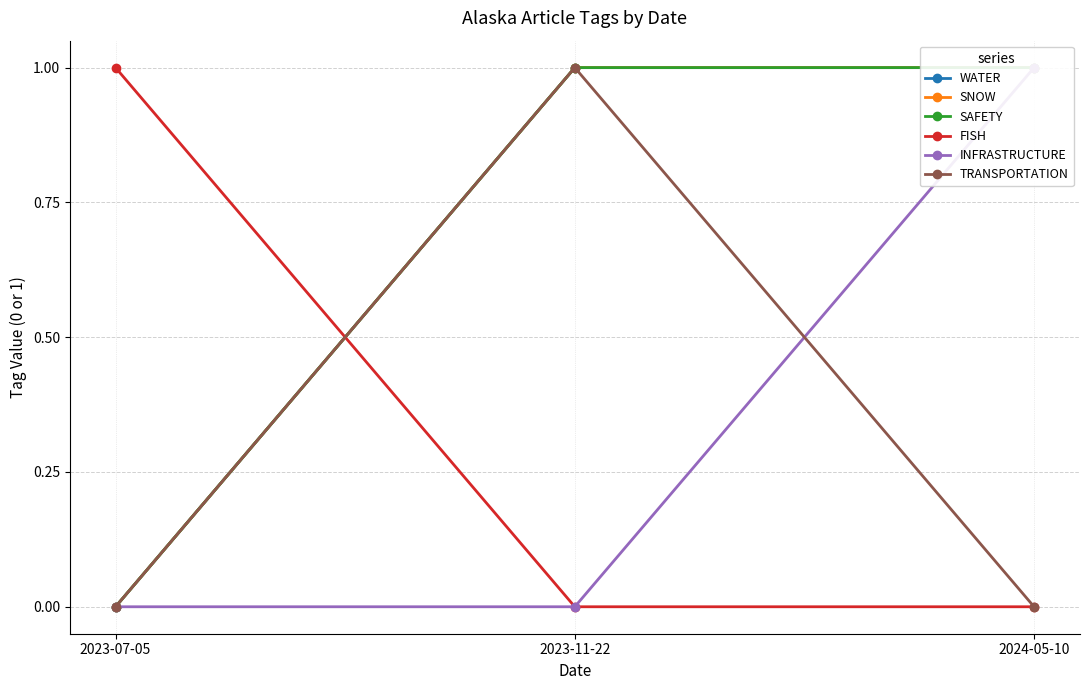

Is this an area chart (filled region under the line)?

No